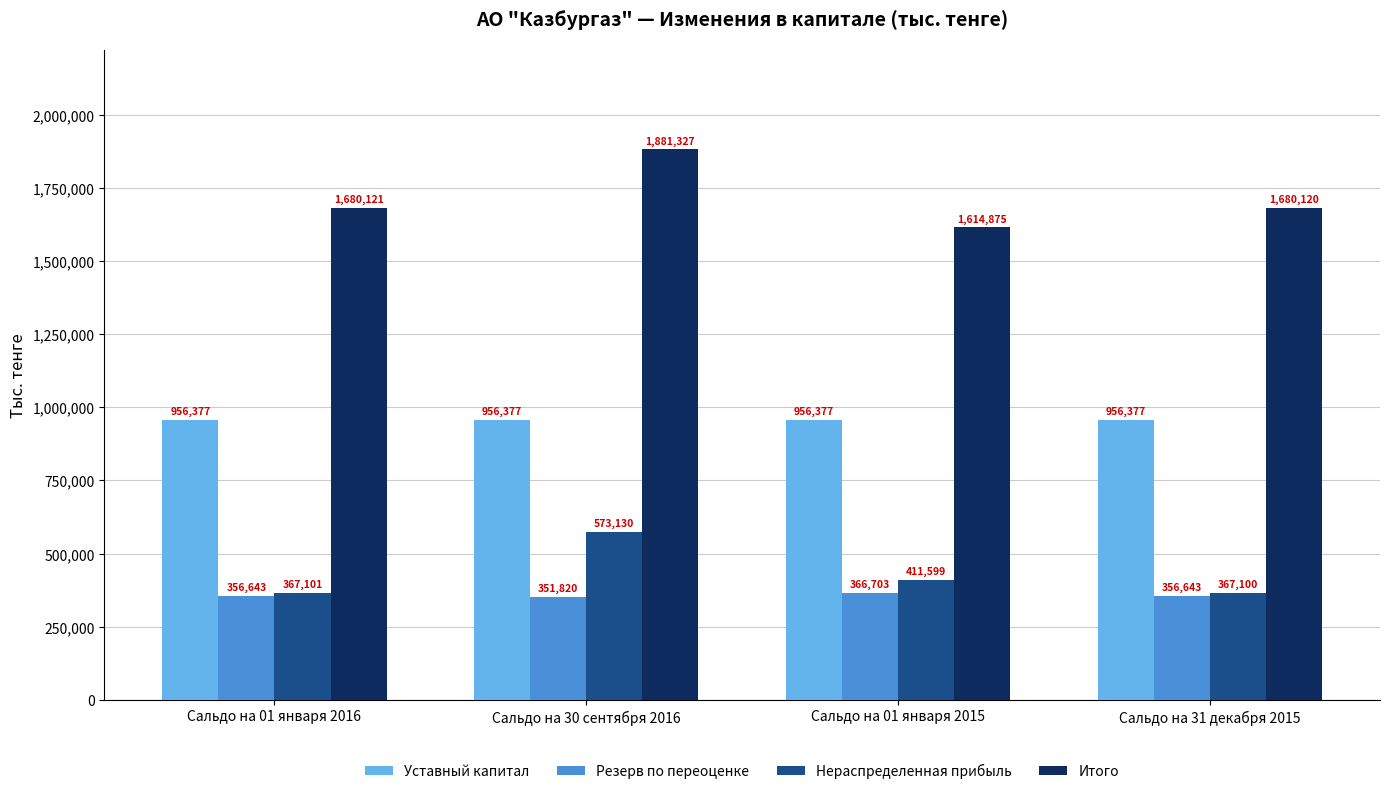

Which series has the widest spread of values?

Итого